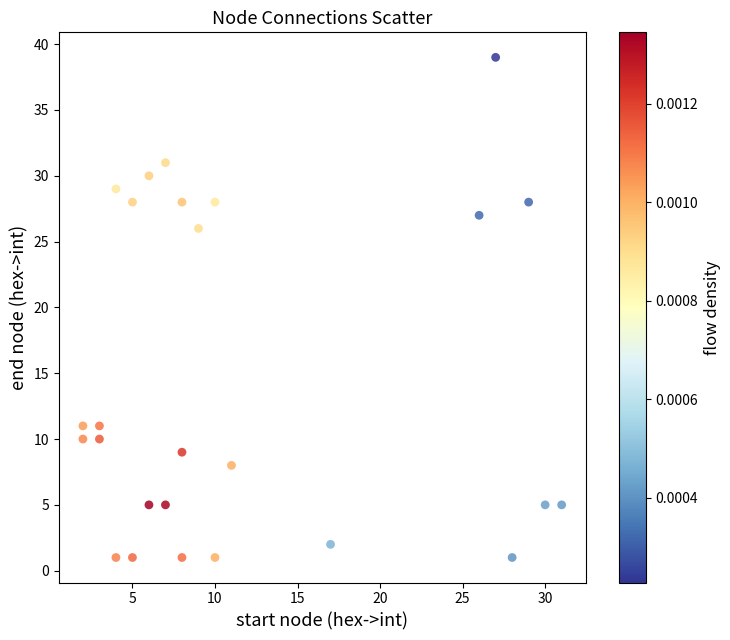

What Y value in the scatter plot is closest to 20?

26